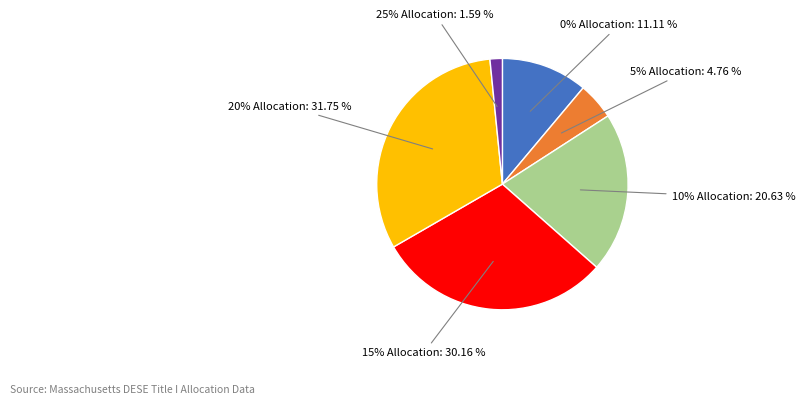

What is the smallest slice in the pie chart?

25% Allocation